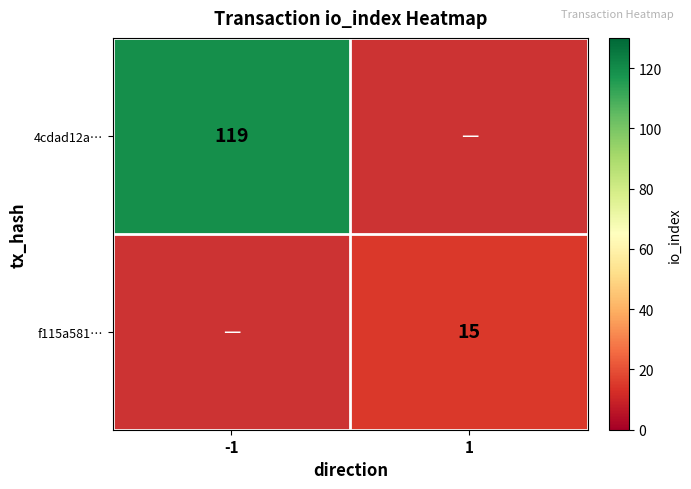

Is it true that f115a581… equals 15 at 1?

True